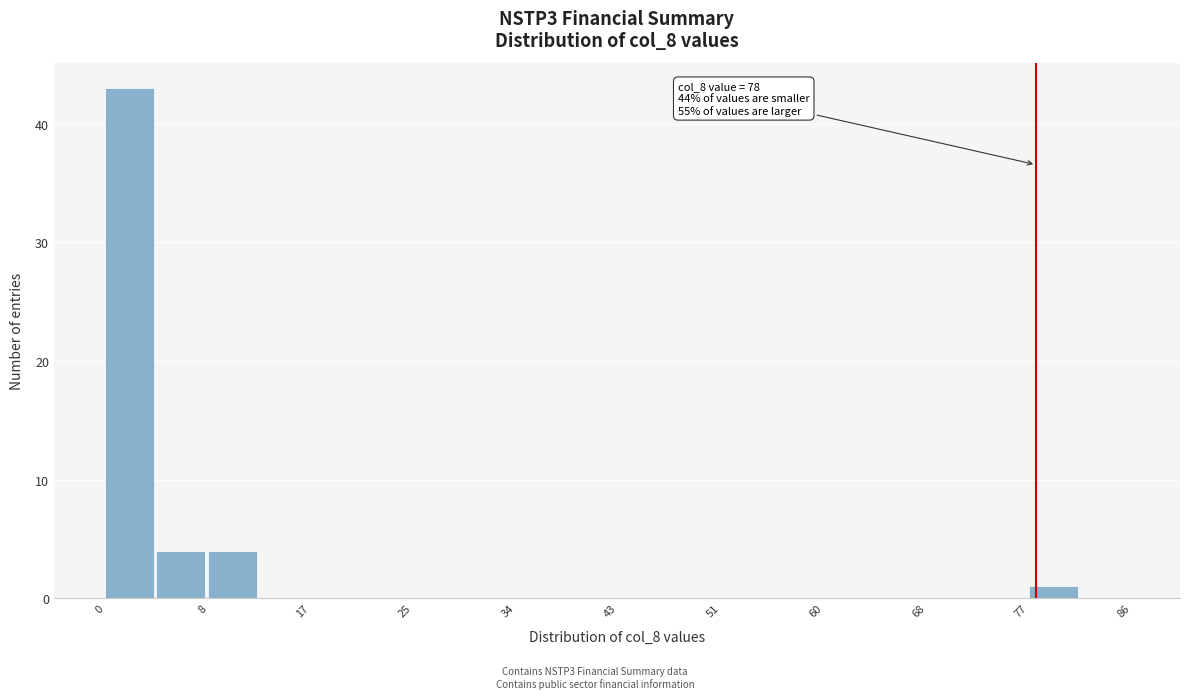

Over which range of the x-axis is the bar tallest?

0.0 to 4.3